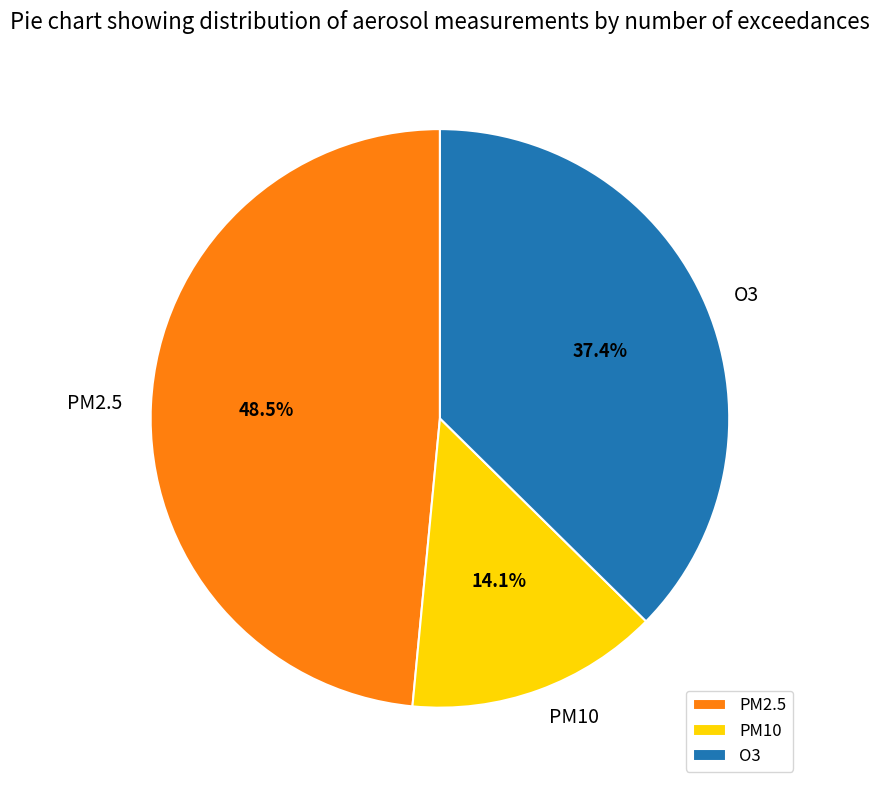

True or false: O3 accounts for 32% of the total.

False